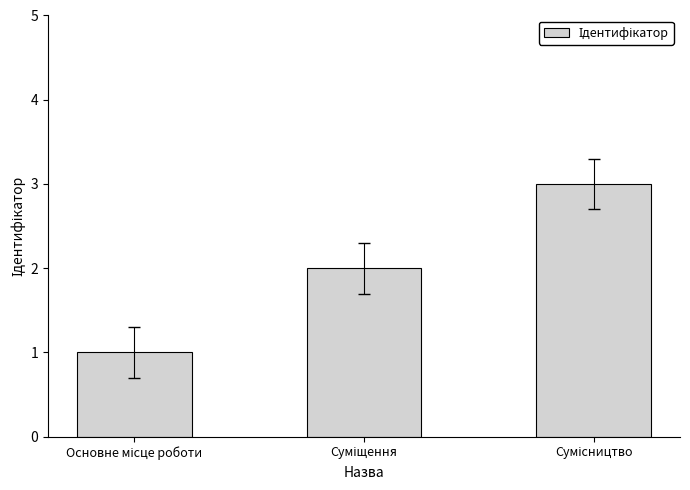

Reading left to right, list all the values displayed in this chart.

1	2	3